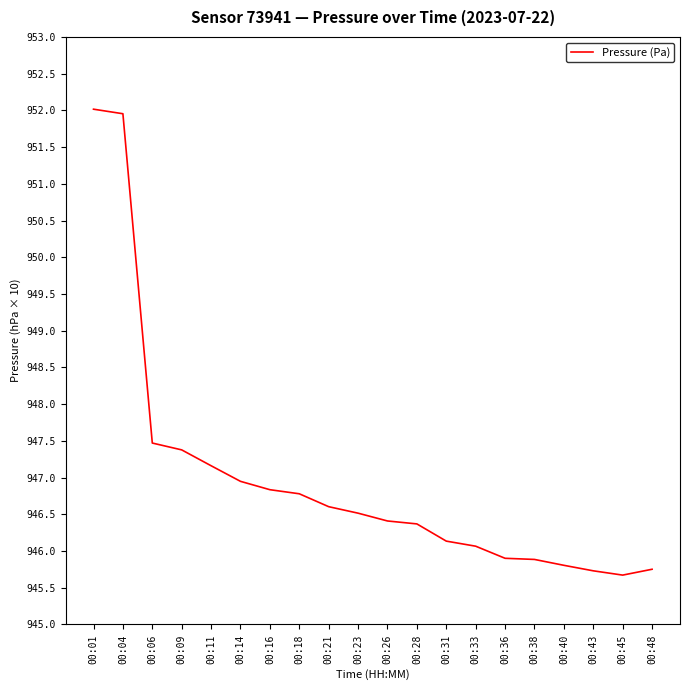

Does the chart display data point markers on the line(s)?

No